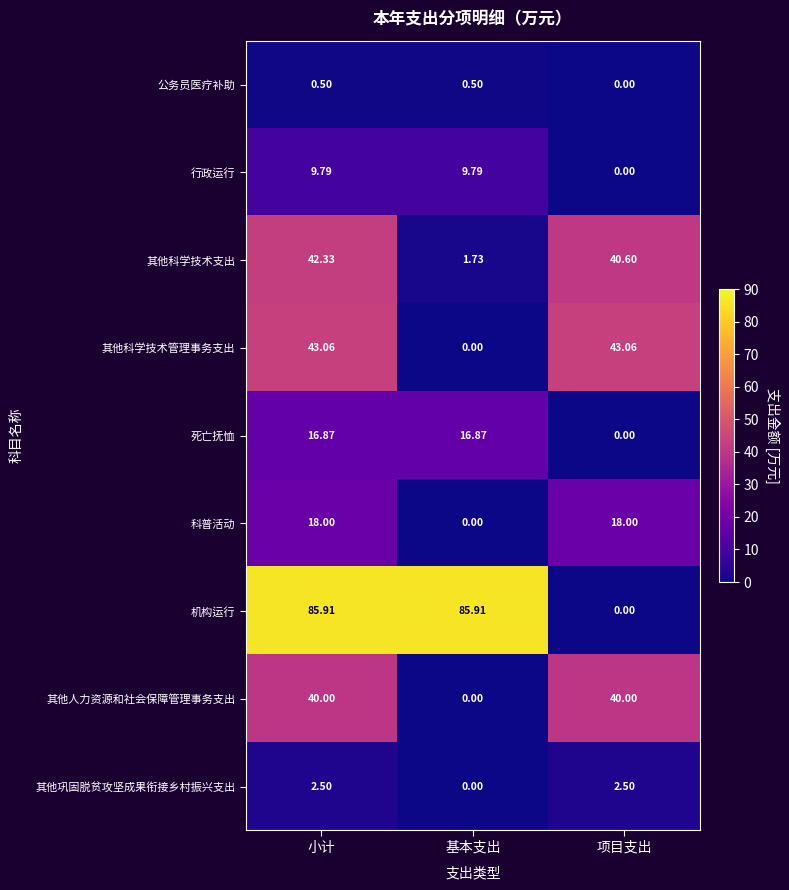

Rank the series by their maximum value, from lowest to highest.

公务员医疗补助, 其他巩固脱贫攻坚成果衔接乡村振兴支出, 行政运行, 死亡抚恤, 科普活动, 其他人力资源和社会保障管理事务支出, 其他科学技术支出, 其他科学技术管理事务支出, 机构运行